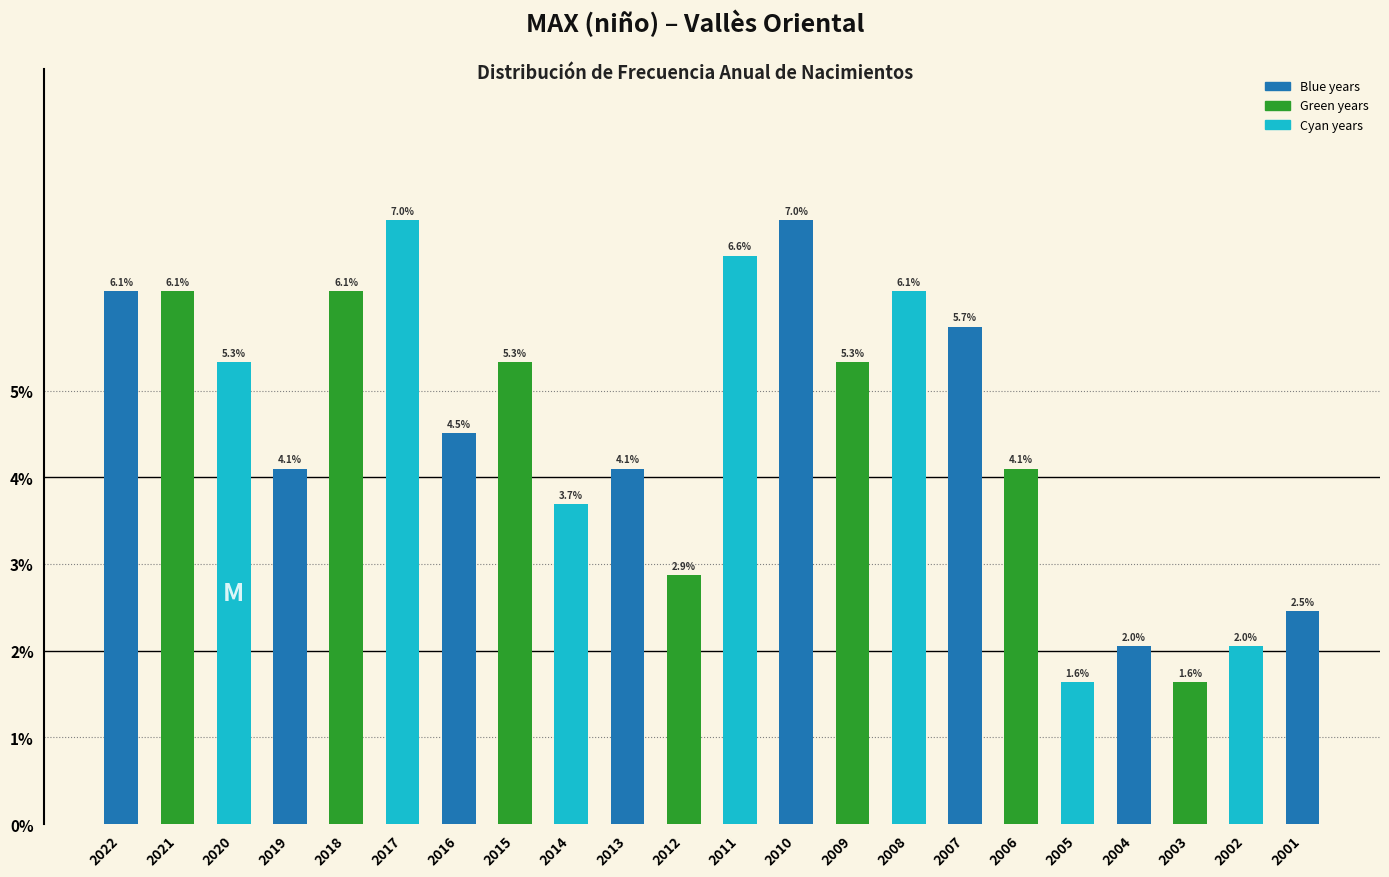

Reading right to left, list all the values displayed in this chart.

2001=2.5	2002=2.0	2003=1.6	2004=2.0	2005=1.6	2006=4.1	2007=5.7	2008=6.1	2009=5.3	2010=7.0	2011=6.6	2012=2.9	2013=4.1	2014=3.7	2015=5.3	2016=4.5	2017=7.0	2018=6.1	2019=4.1	2020=5.3	2021=6.1	2022=6.1